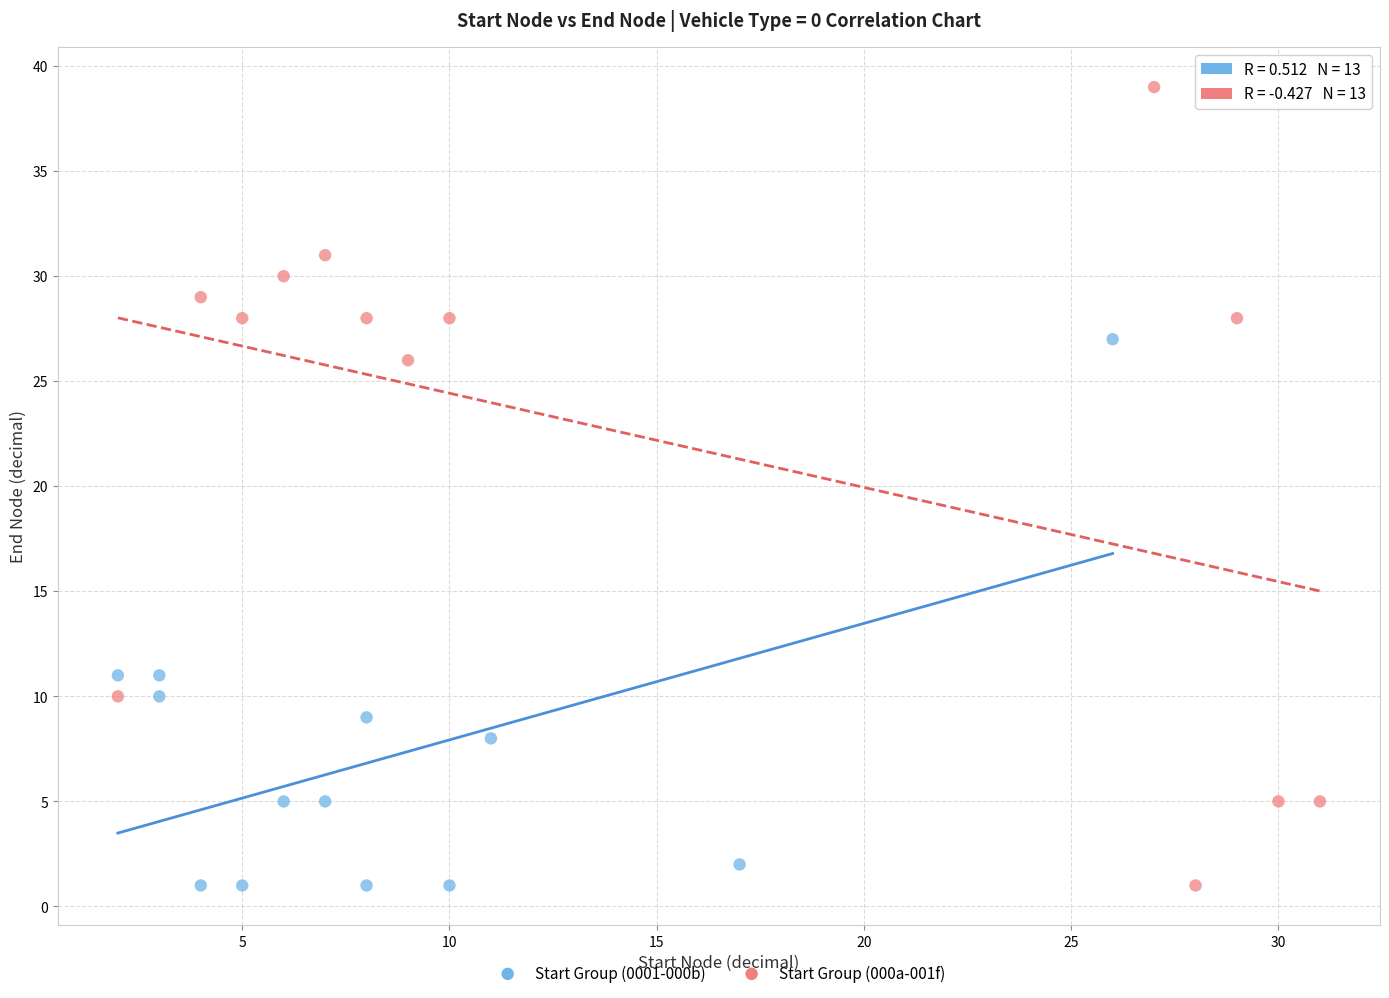

Which series contains the highest Y value?

Start Group (000a-001f)